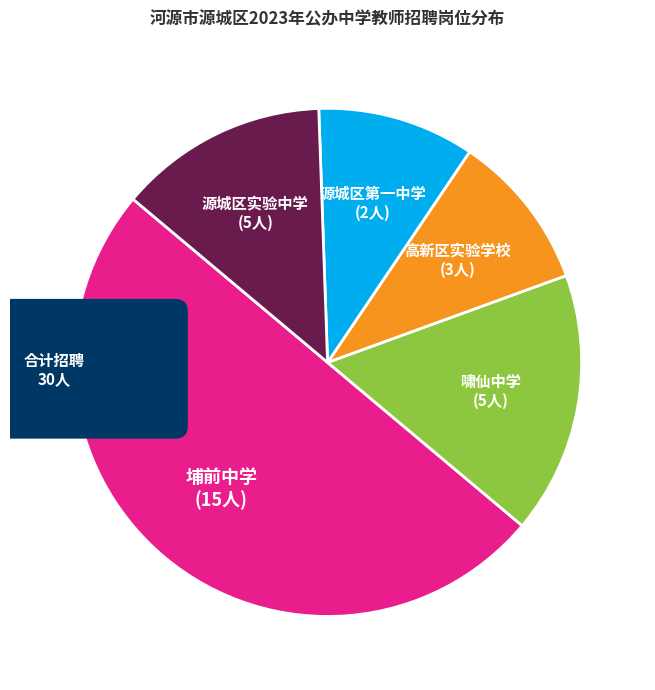

Is there any slice that represents more than half of the pie?

No